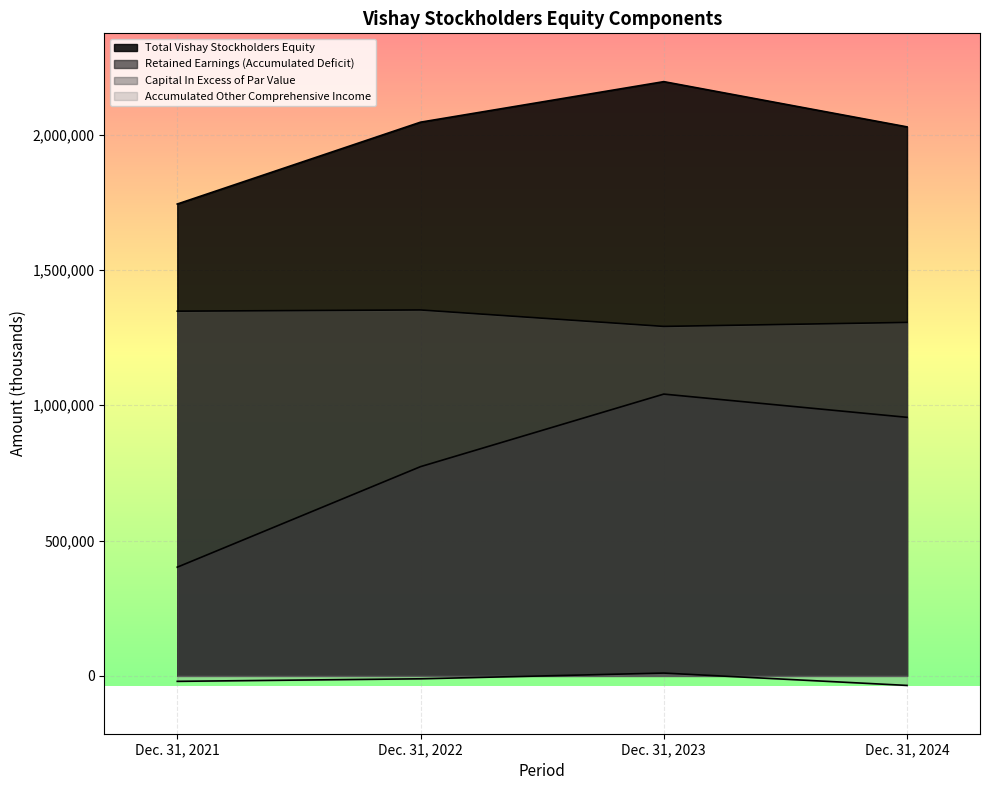

What is the minimum value shown in the chart?

-35292